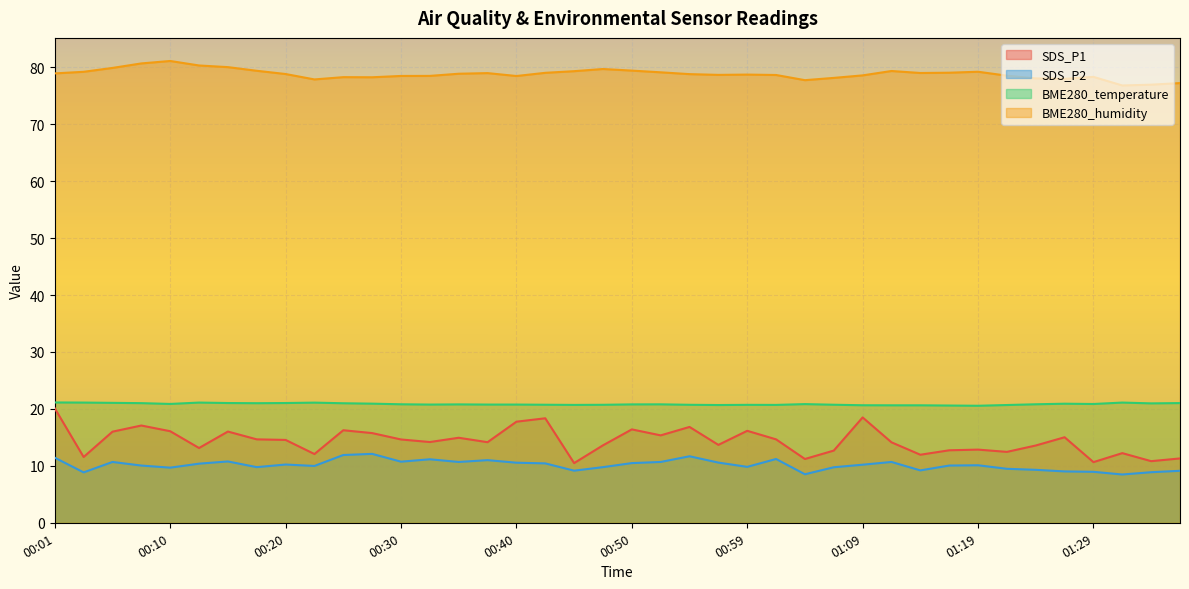

List the labels in order of BME280_temperature value, smallest first.

01:19, 01:16, 01:11, 01:14, 01:09, 00:57, 01:21, 00:45, 01:02, 00:59, 00:47, 00:54, 00:42, 01:07, 00:32, 00:37, 00:40, 00:35, 00:50, 00:52, 00:30, 01:24, 01:04, 01:29, 00:10, 01:26, 00:27, 01:33, 00:25, 00:18, 00:08, 01:36, 00:15, 00:20, 00:06, 00:23, 00:03, 00:13, 01:31, 00:01